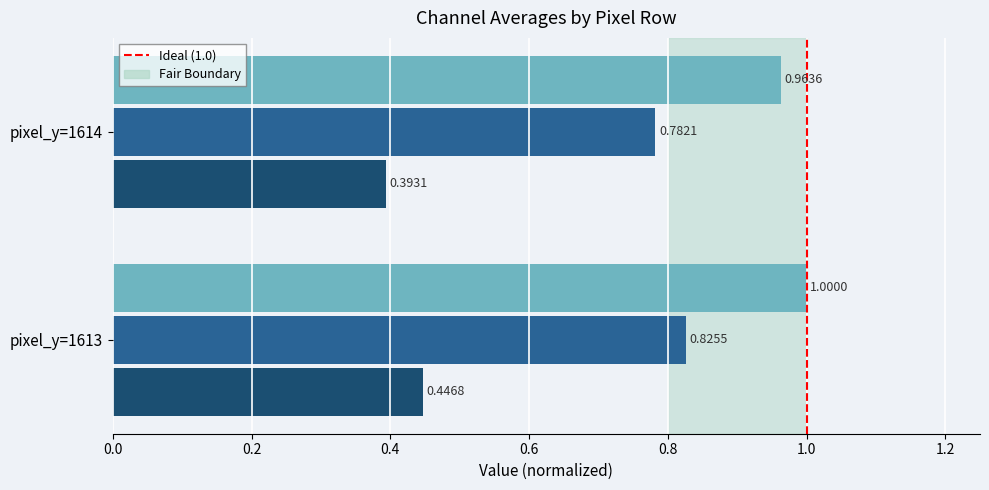

What is the spread (max minus min) of values at pixel_y=1613?

0.6